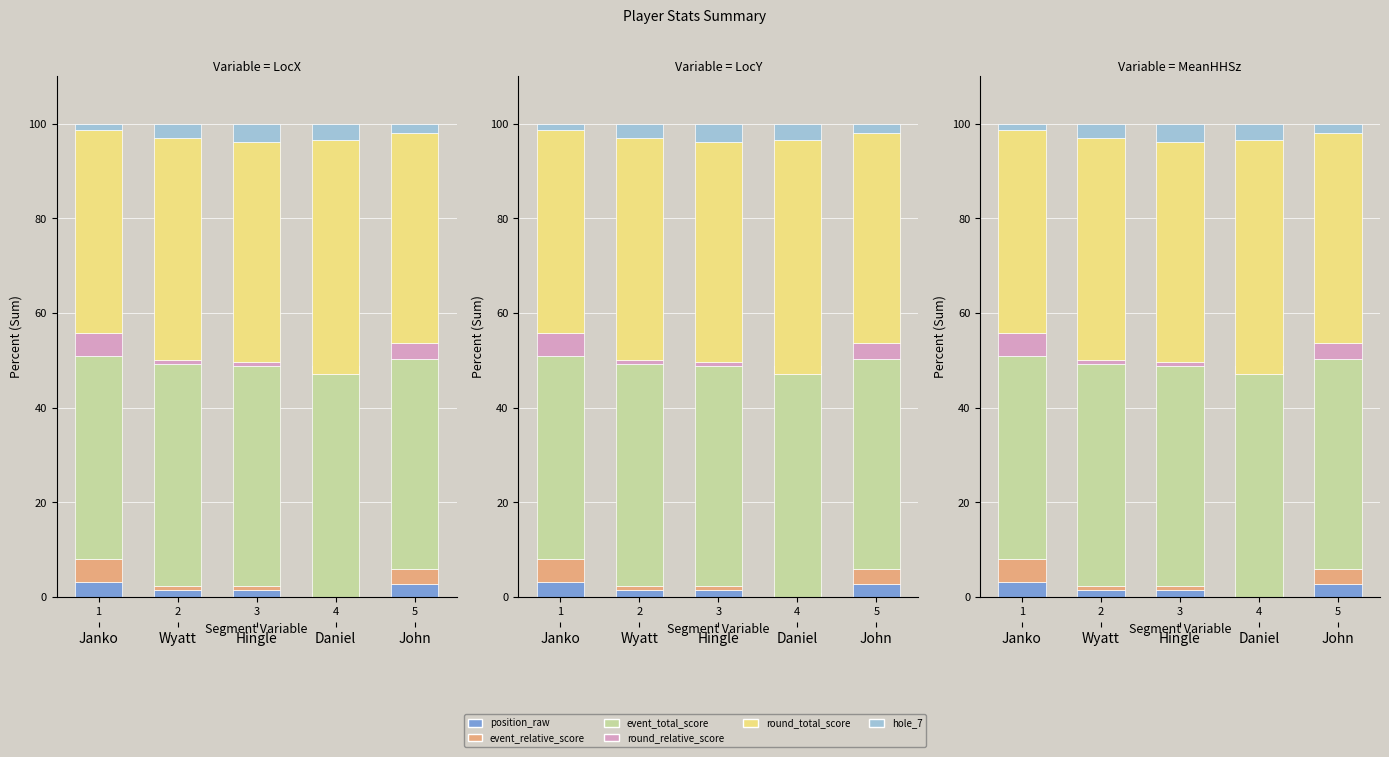

How many groups of bars are there?

5